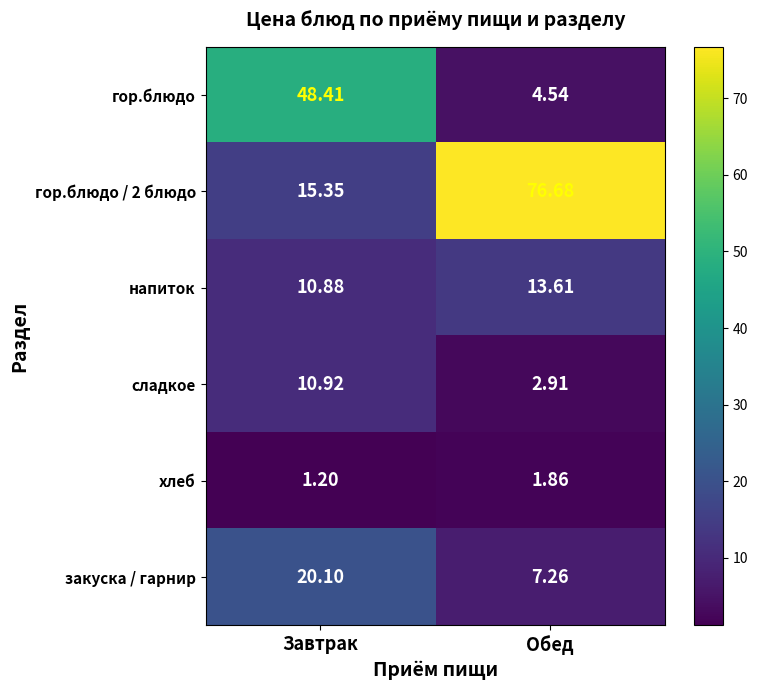

What is the difference between the highest and lowest values at Завтрак?

47.2